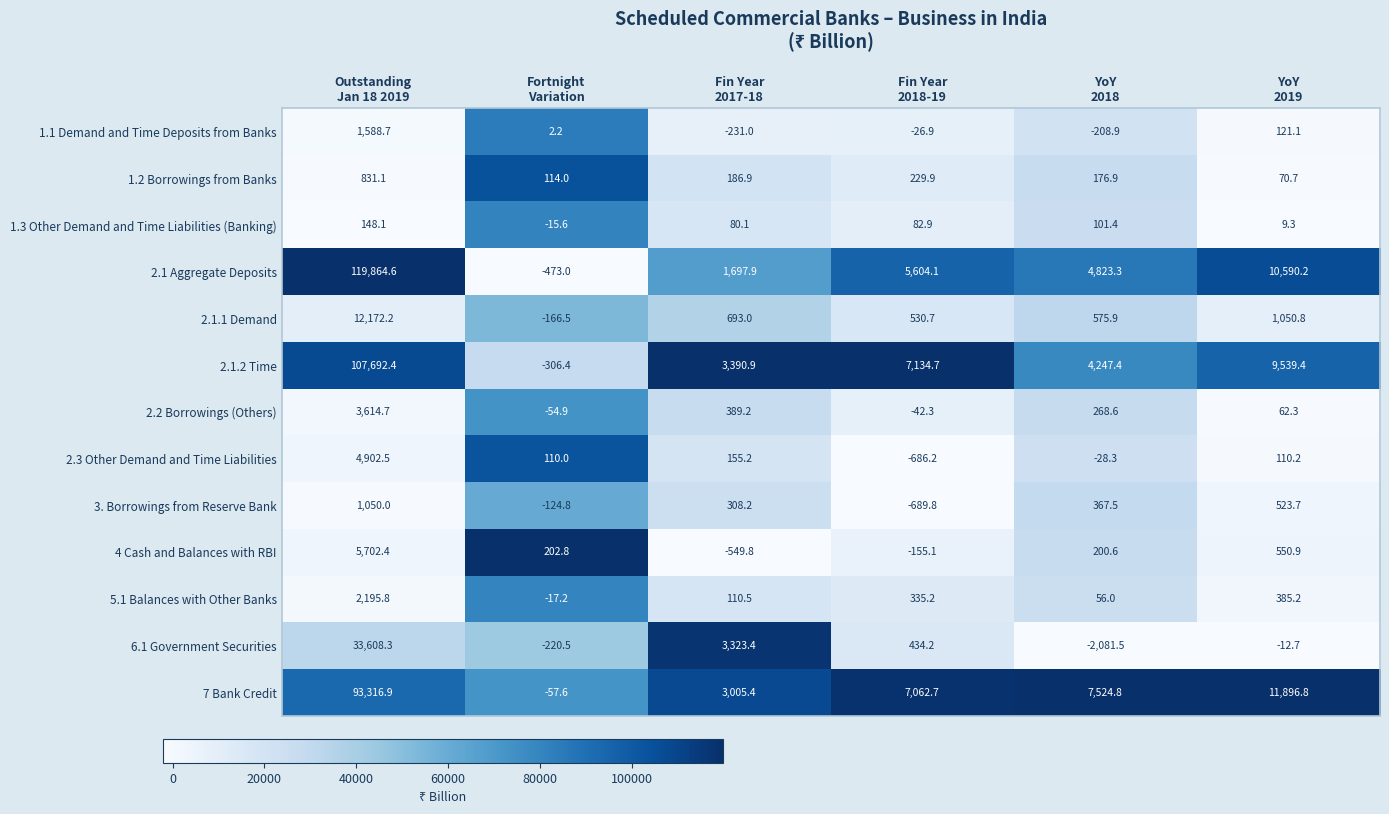

List the series in order of their peak value, lowest first.

1.3 Other Demand and Time Liabilities (Banking), 1.2 Borrowings from Banks, 3. Borrowings from Reserve Bank, 1.1 Demand and Time Deposits from Banks, 5.1 Balances with Other Banks, 2.2 Borrowings (Others), 2.3 Other Demand and Time Liabilities, 4 Cash and Balances with RBI, 2.1.1 Demand, 6.1 Government Securities, 7 Bank Credit, 2.1.2 Time, 2.1 Aggregate Deposits